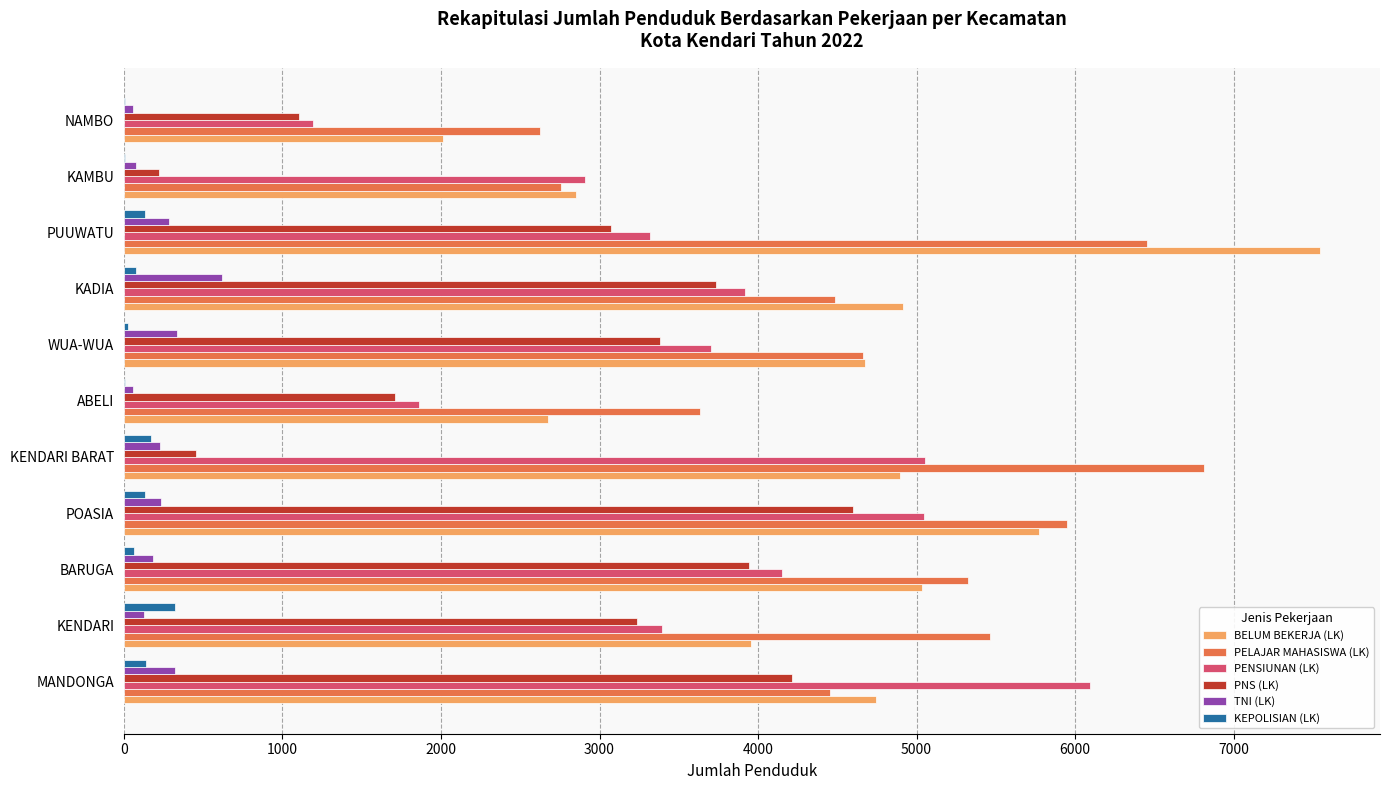

What is the sum of all BELUM BEKERJA (LK) values?

49083